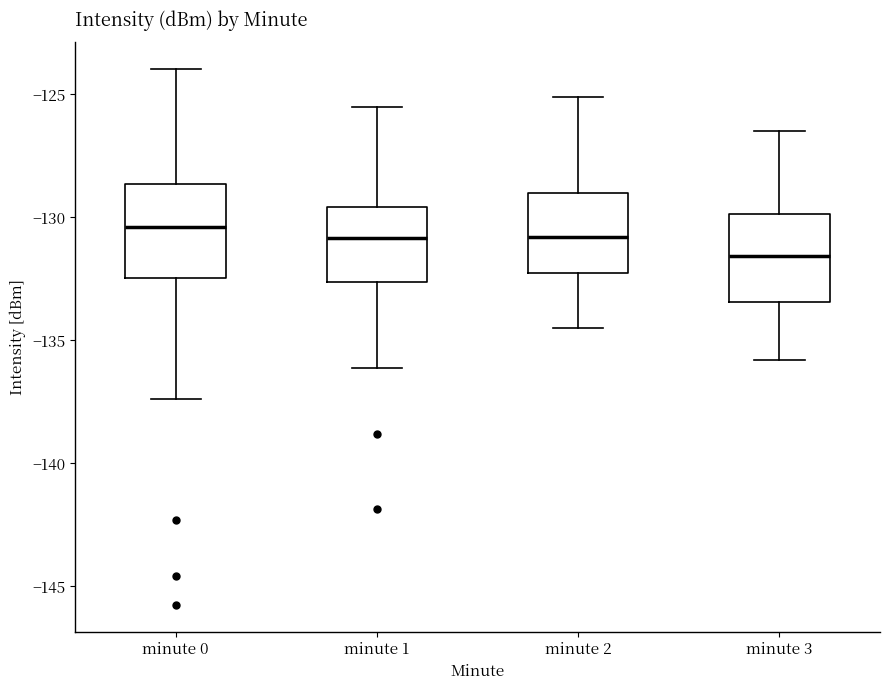

Reading left to right, read every box against the y-axis: the position of its median line, the range the box covers, and the ends of its whiskers. The values are not printed on the chart, so give them approximately, as read against the axis.

minute 0: median -130.5, box -132.5 to -128.5, whiskers -137.5 to -124.0
minute 1: median -131.0, box -132.5 to -129.5, whiskers -136.0 to -125.5
minute 2: median -131.0, box -132.0 to -129.0, whiskers -134.5 to -125.0
minute 3: median -131.5, box -133.5 to -130.0, whiskers -136.0 to -126.5